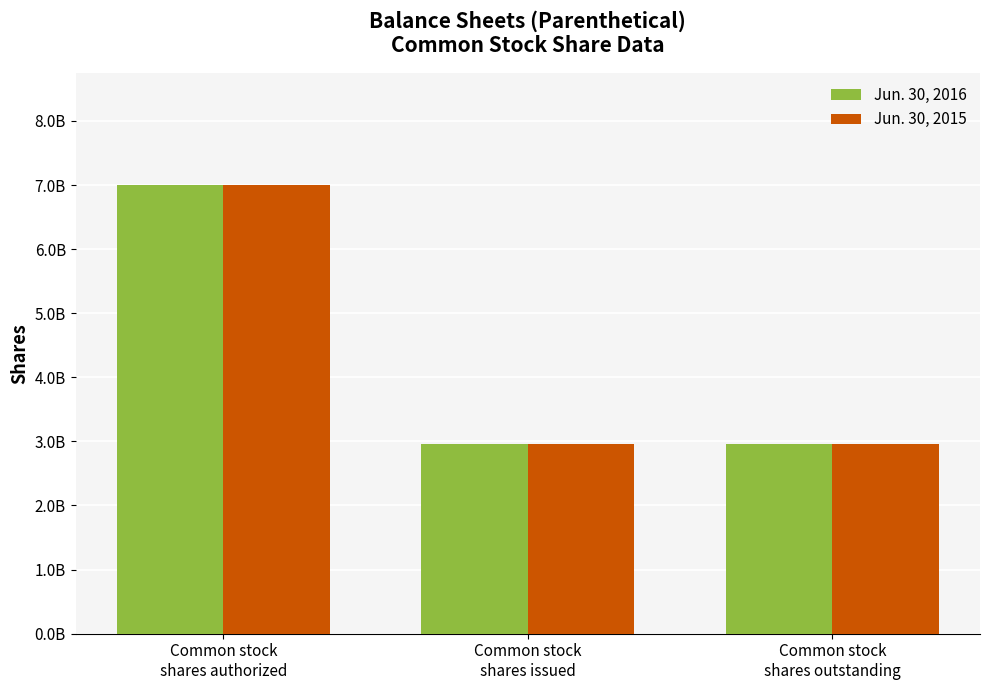

What is the label of the 1st bar from the left?

Common stock
shares authorized